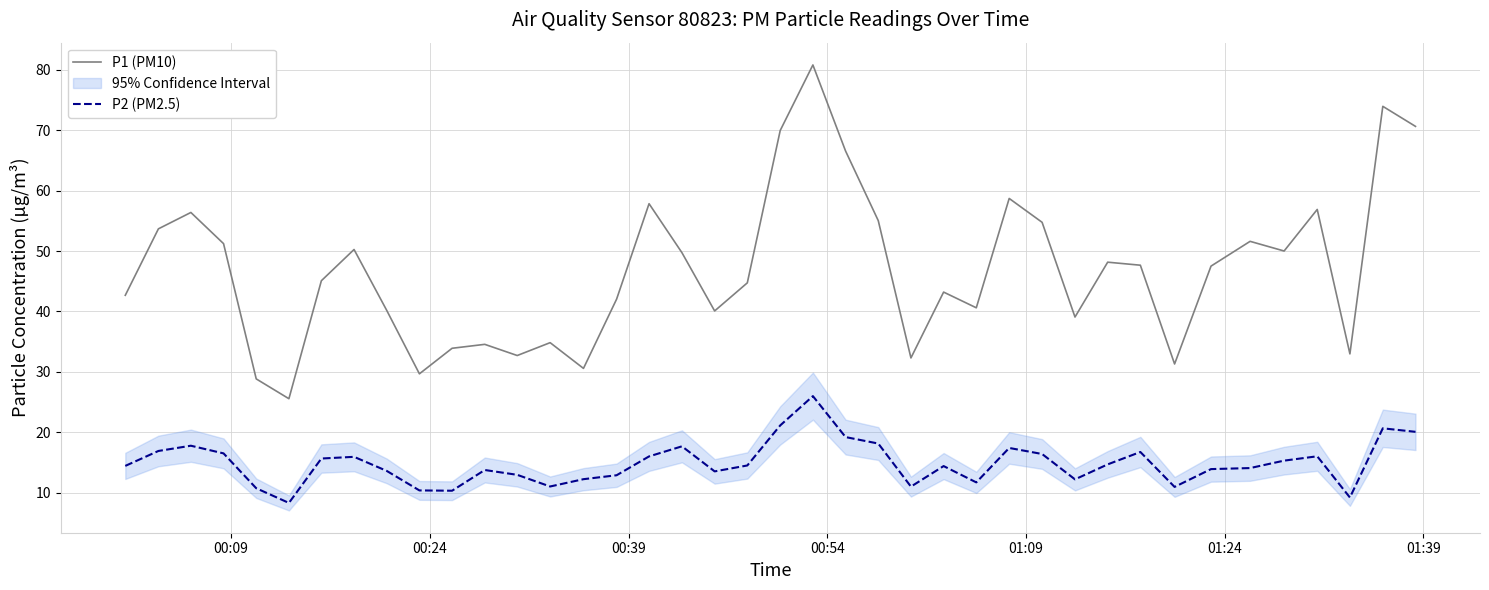

What is the difference between the maximum and second lowest values in the P2 (PM2.5) series?

16.8